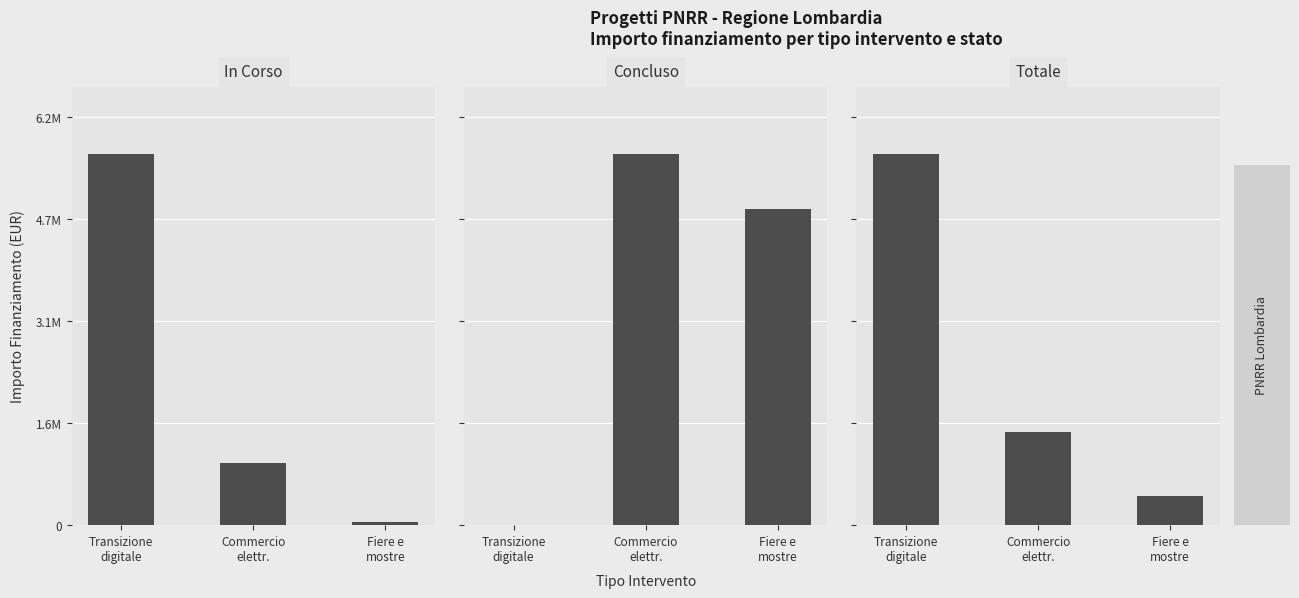

Reading left to right, what are all the values shown in this chart?

In Corso: Transizione
digitale=5650000	Commercio
elettr.=950000	Fiere e
mostre=50000
Concluso: Transizione
digitale=0	Commercio
elettr.=470000	Fiere e
mostre=400000
Totale: Transizione
digitale=5650000	Commercio
elettr.=1420000	Fiere e
mostre=450000